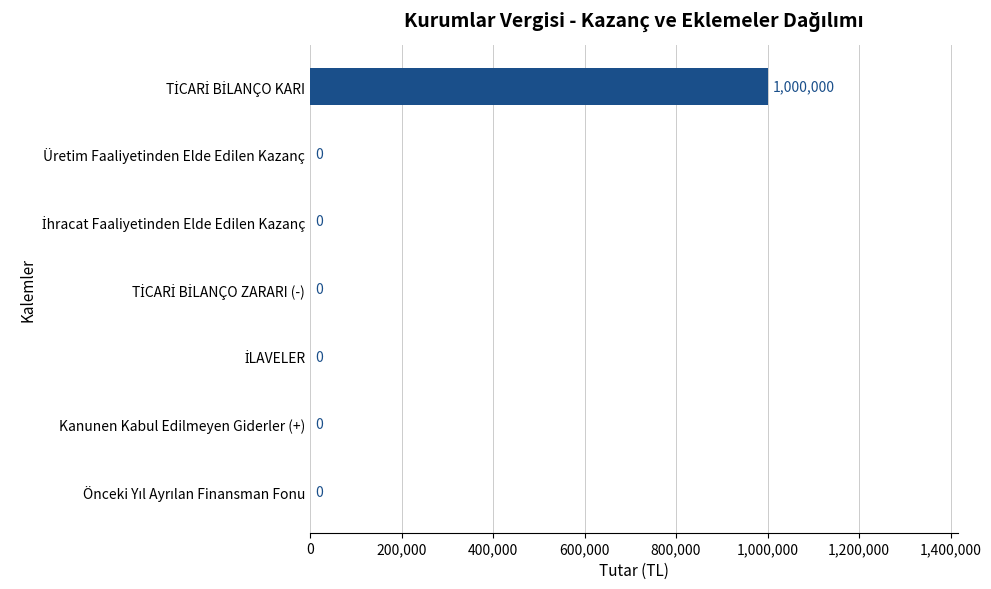

What is the sum of all values?

1000000